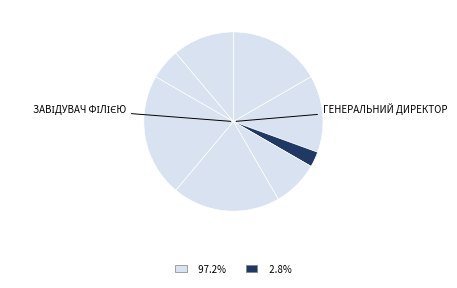

How many segments does this pie chart have?

8